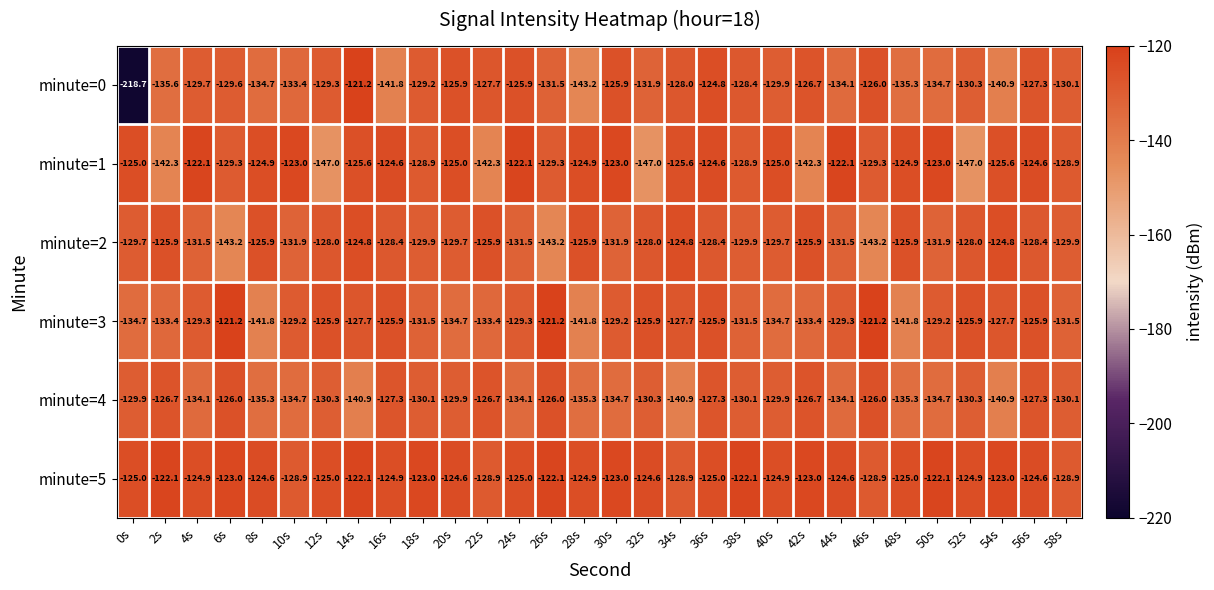

How many categories are shown in the chart?

30